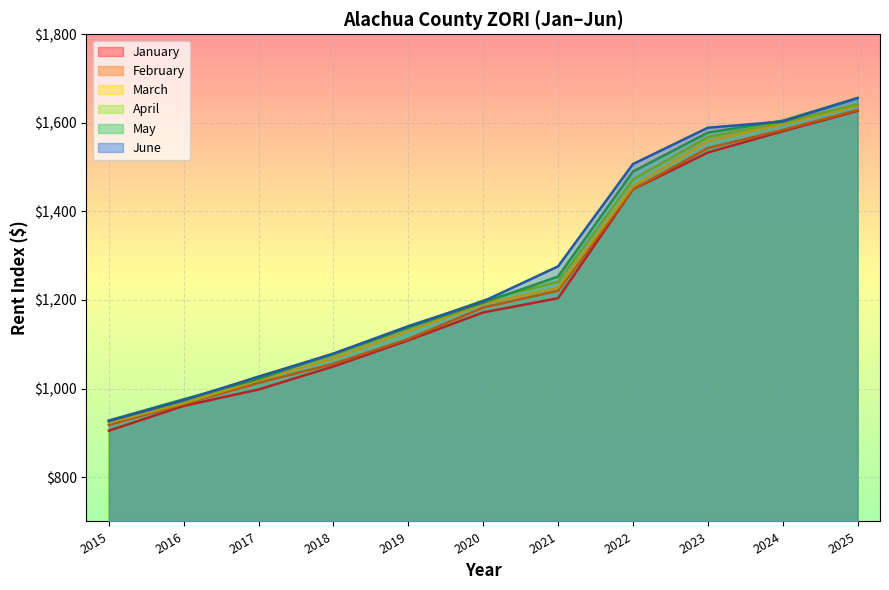

How many lines are shown in the chart?

6